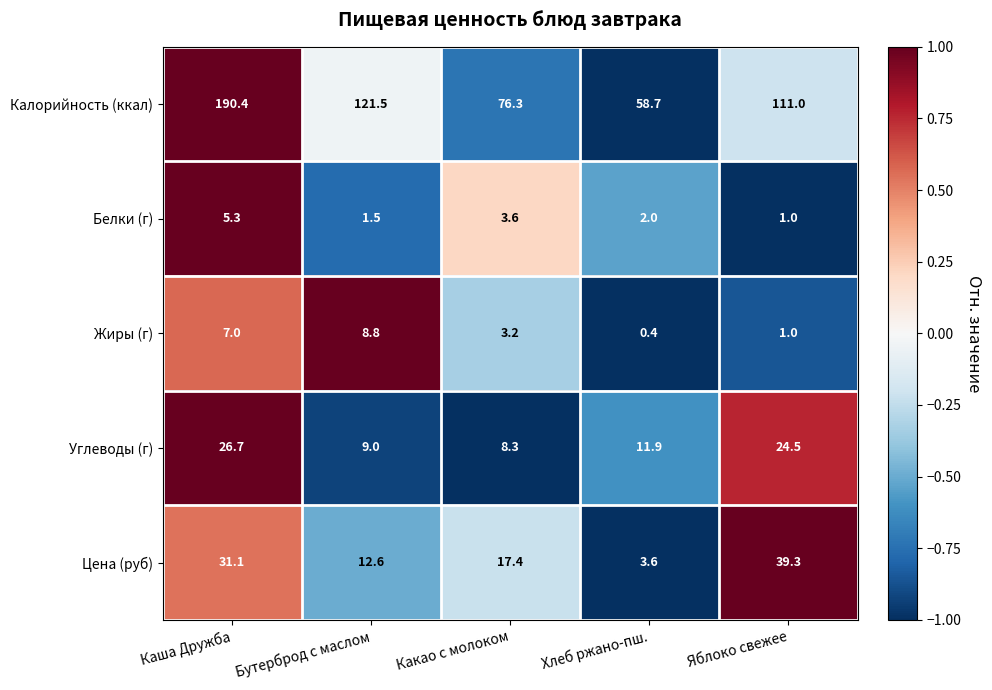

At how many categories does at least one series exceed 0?

5